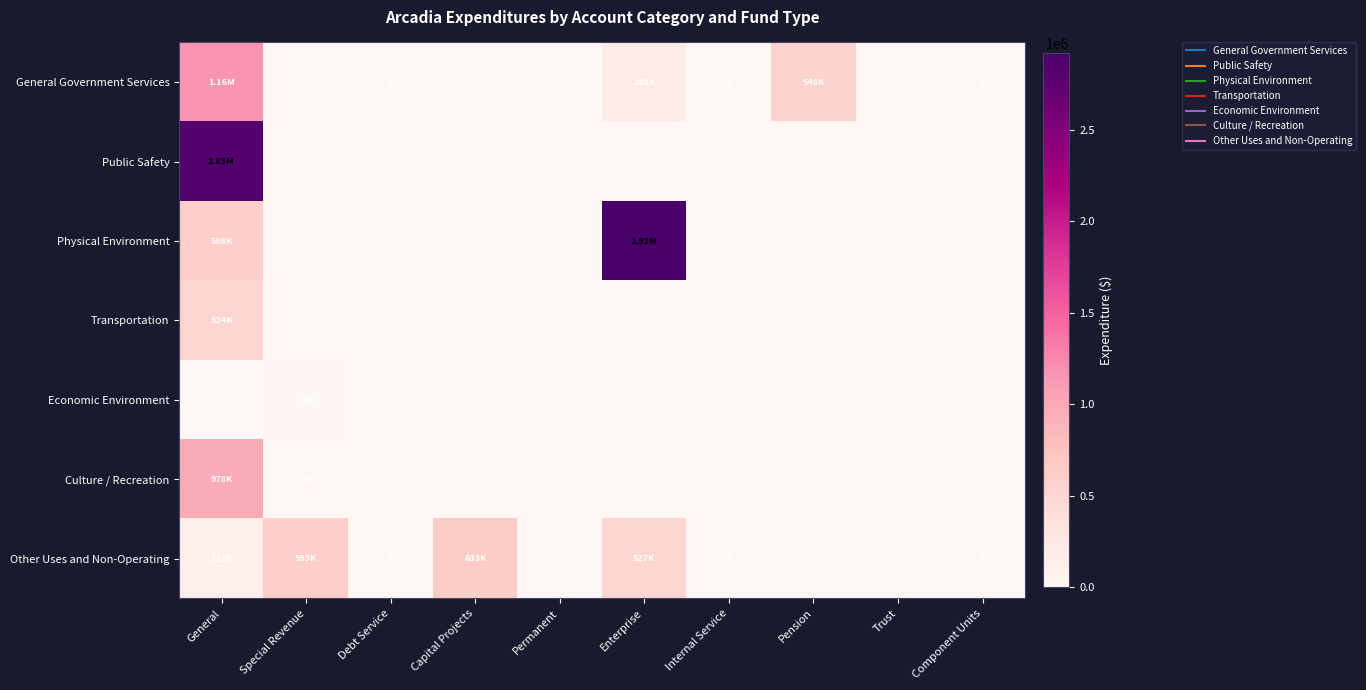

Is it true that Culture / Recreation equals 0 at Enterprise?

True